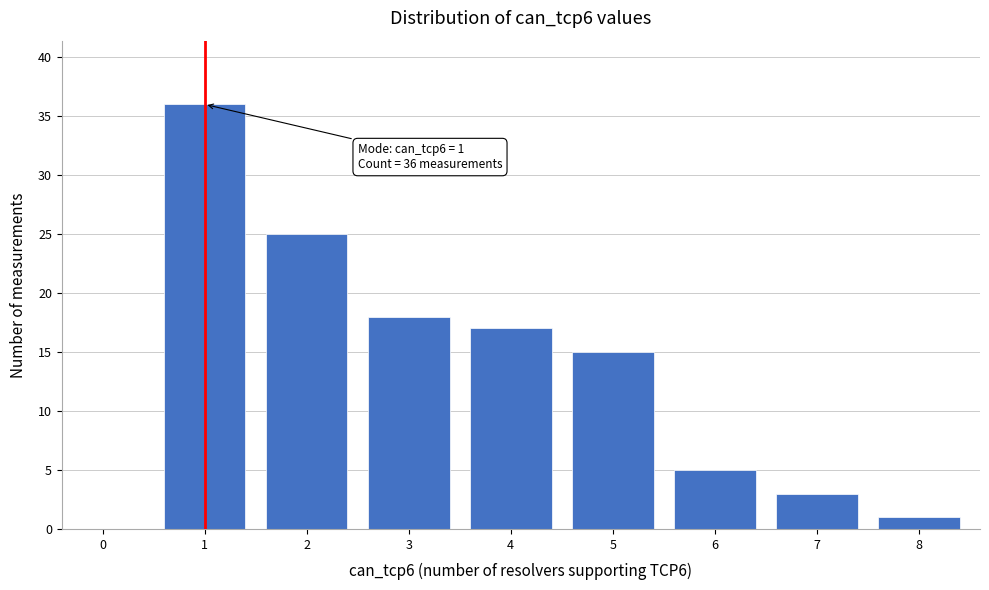

Reading right to left, transcribe all the data shown in this chart.

8=1	7=3	6=5	5=15	4=17	3=18	2=25	1=36	0=0